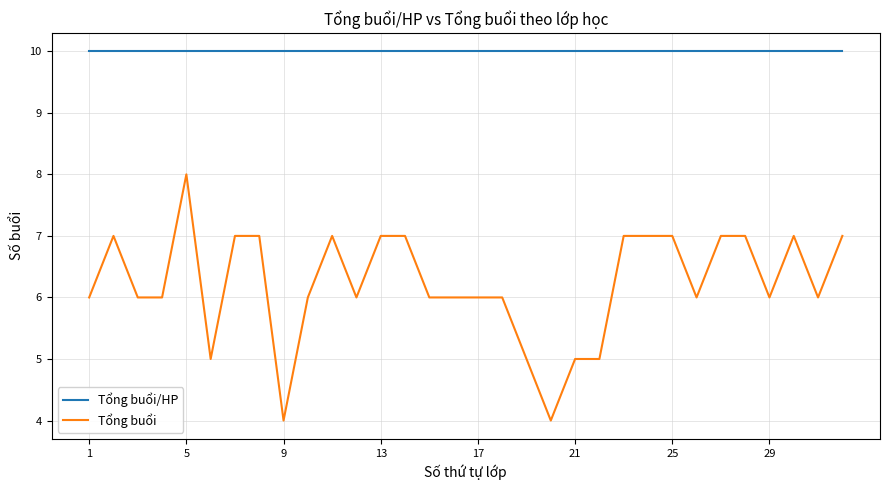

Rank the series by their maximum value, from lowest to highest.

Tổng buổi, Tổng buổi/HP